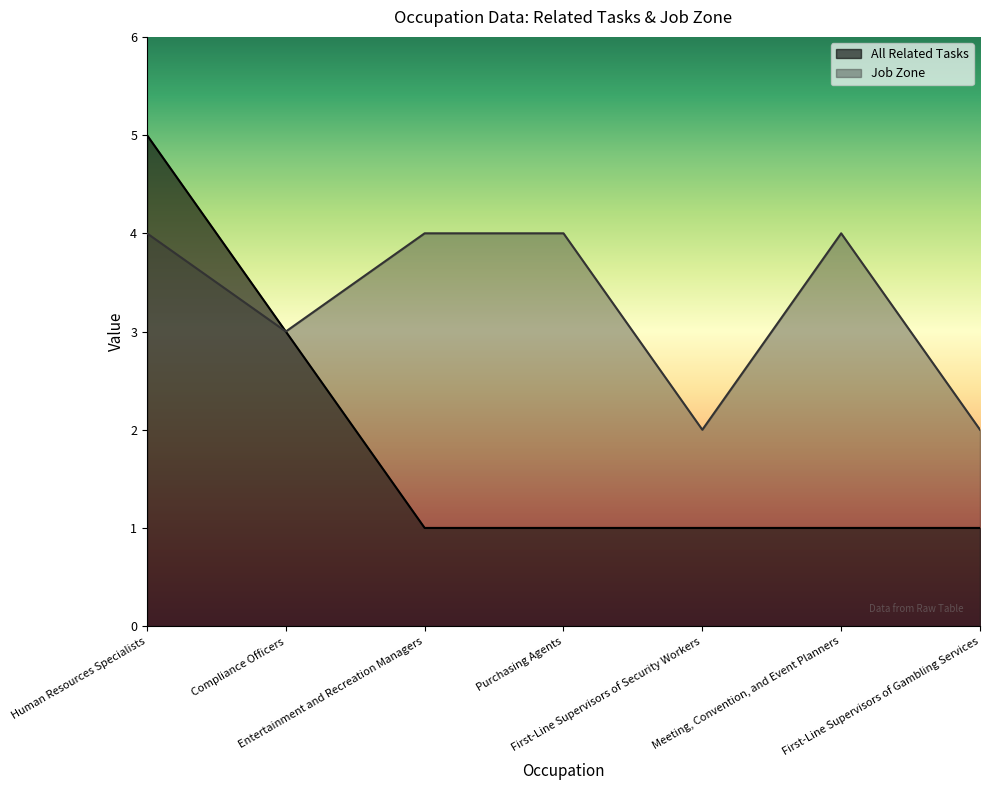

Rank the categories by Job Zone value from highest to lowest.

Human Resources Specialists, Entertainment and Recreation Managers, Purchasing Agents, Meeting, Convention, and Event Planners, Compliance Officers, First-Line Supervisors of Security Workers, First-Line Supervisors of Gambling Services